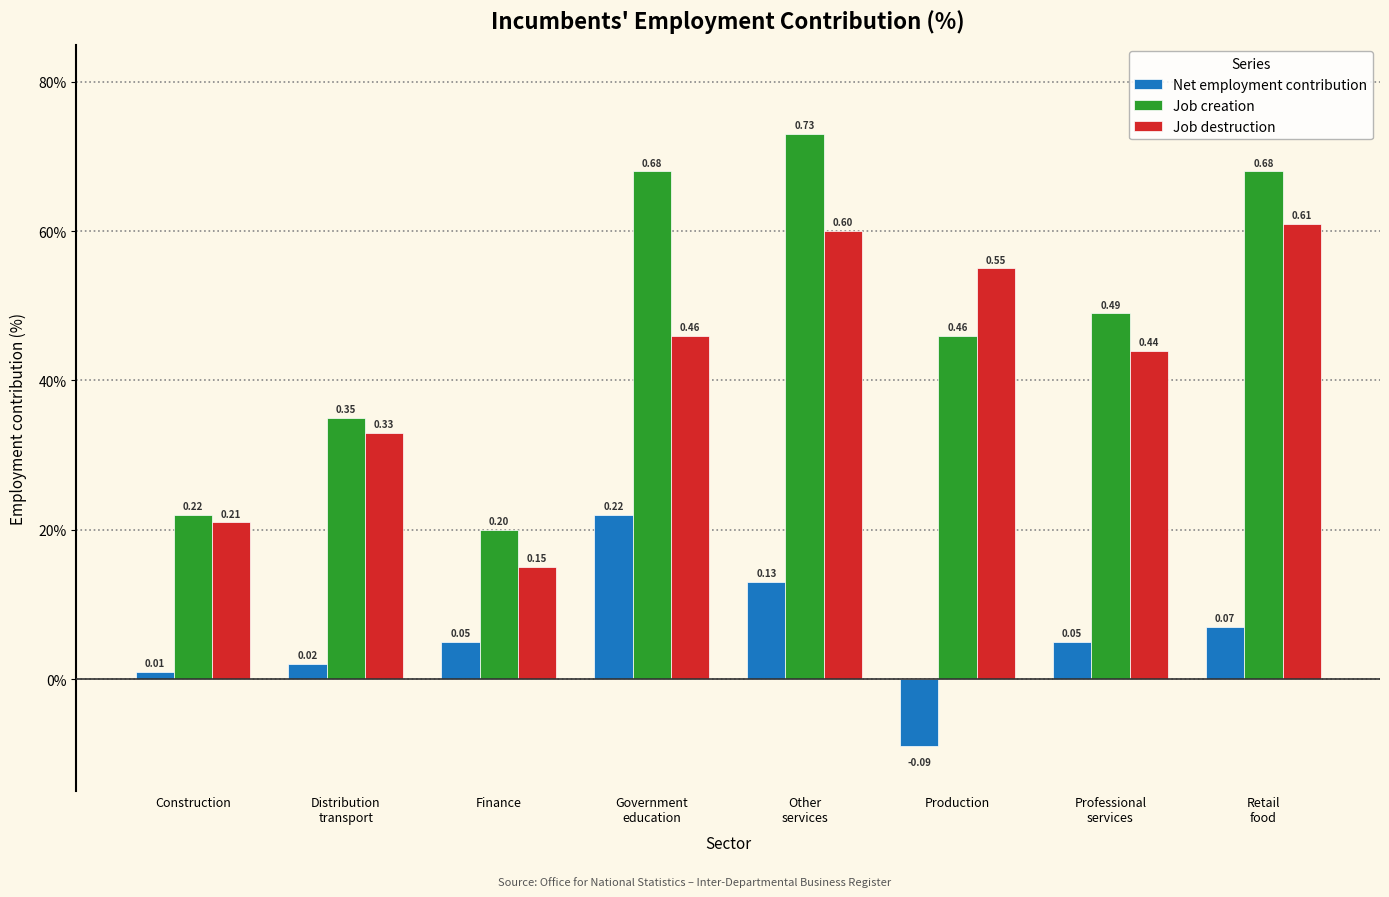

What are all the series names shown in the legend?

Net employment contribution, Job creation, Job destruction